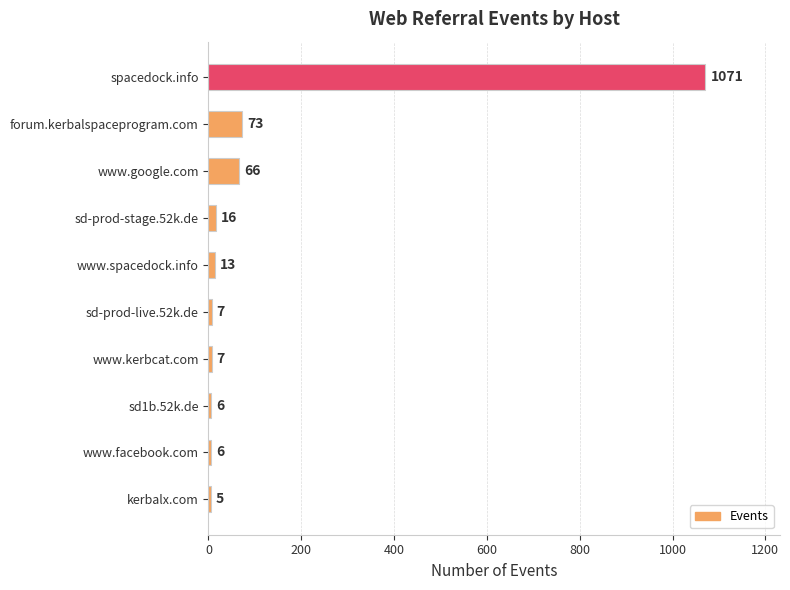

What is the label of the 3rd bar from the top?

www.google.com